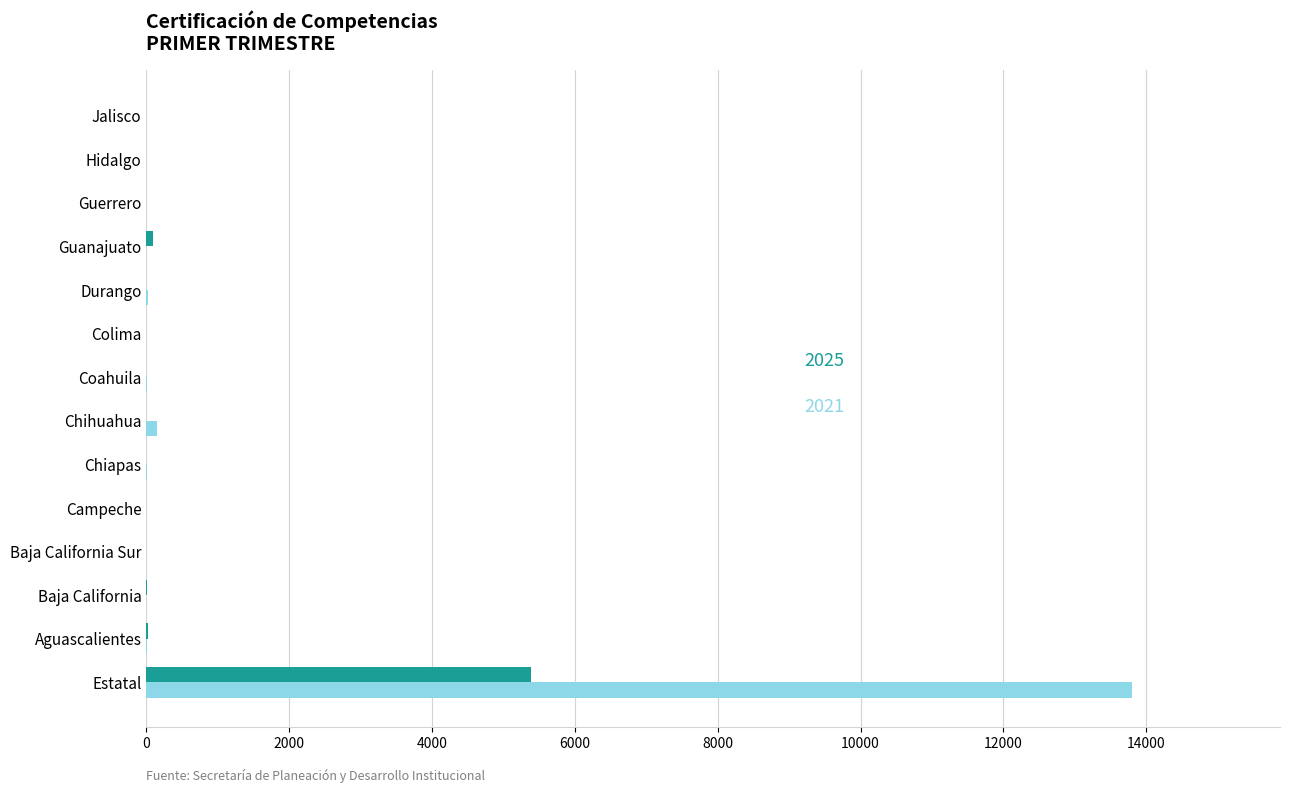

At which category is the sum across all series the highest?

Estatal